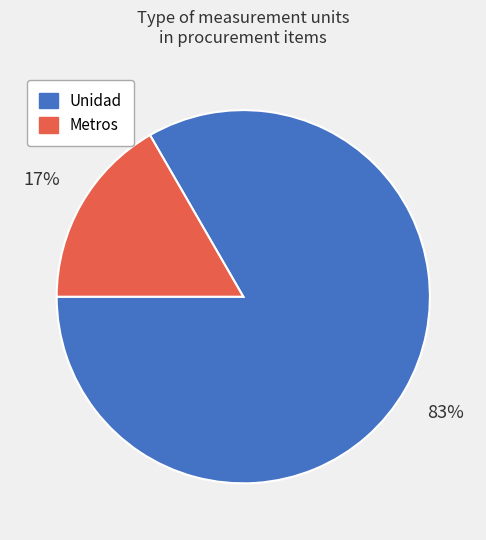

Which category accounts for the majority?

Unidad